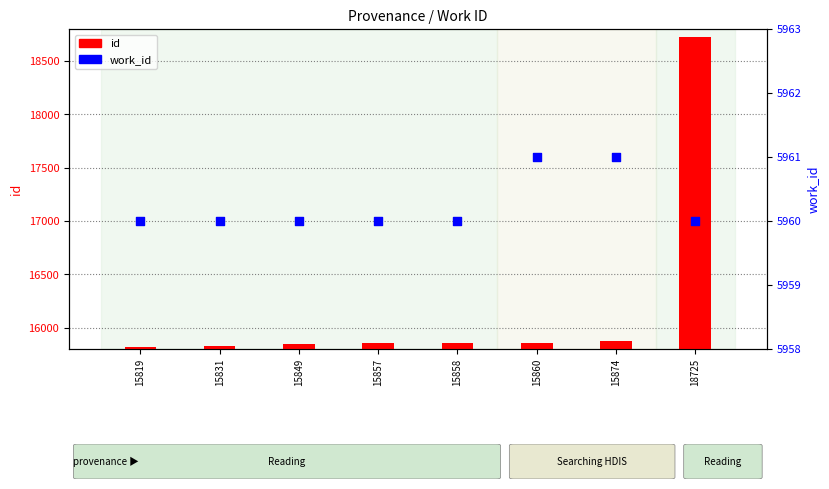

What is the total value across all series at 15857?

21817